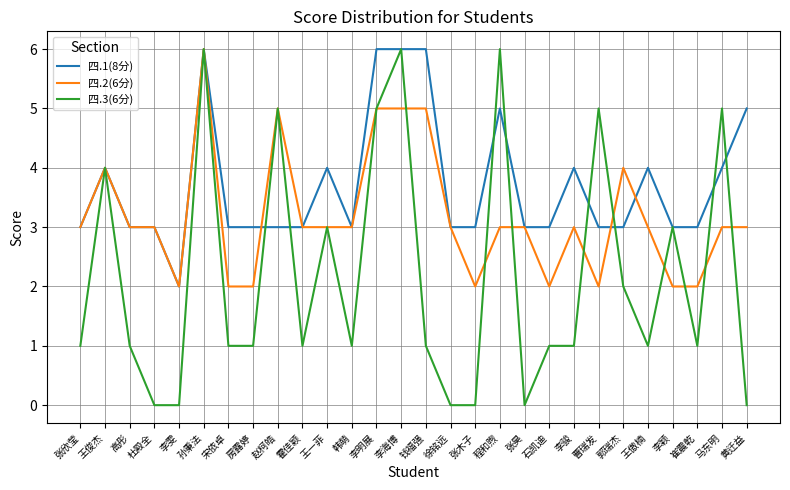

What position from the right is 赵柯皓?

20